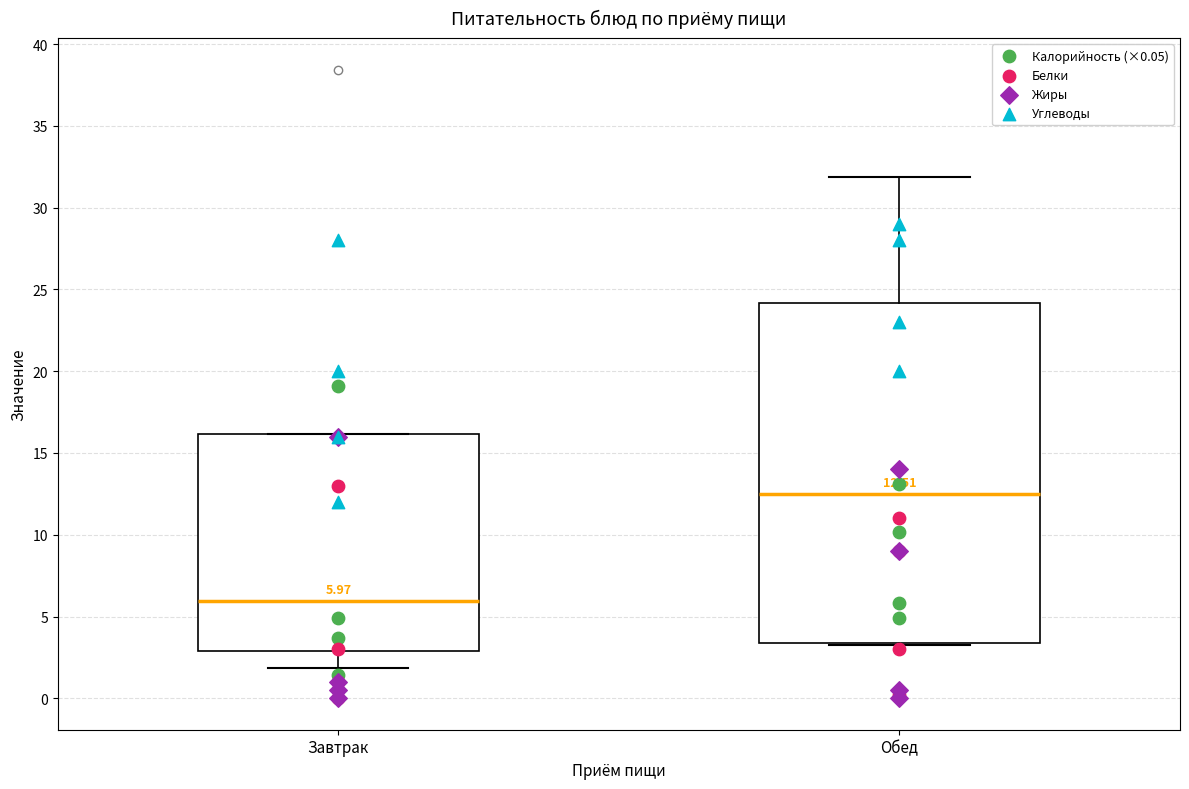

Which box is the tallest, from its lower edge to its upper edge?

Обед